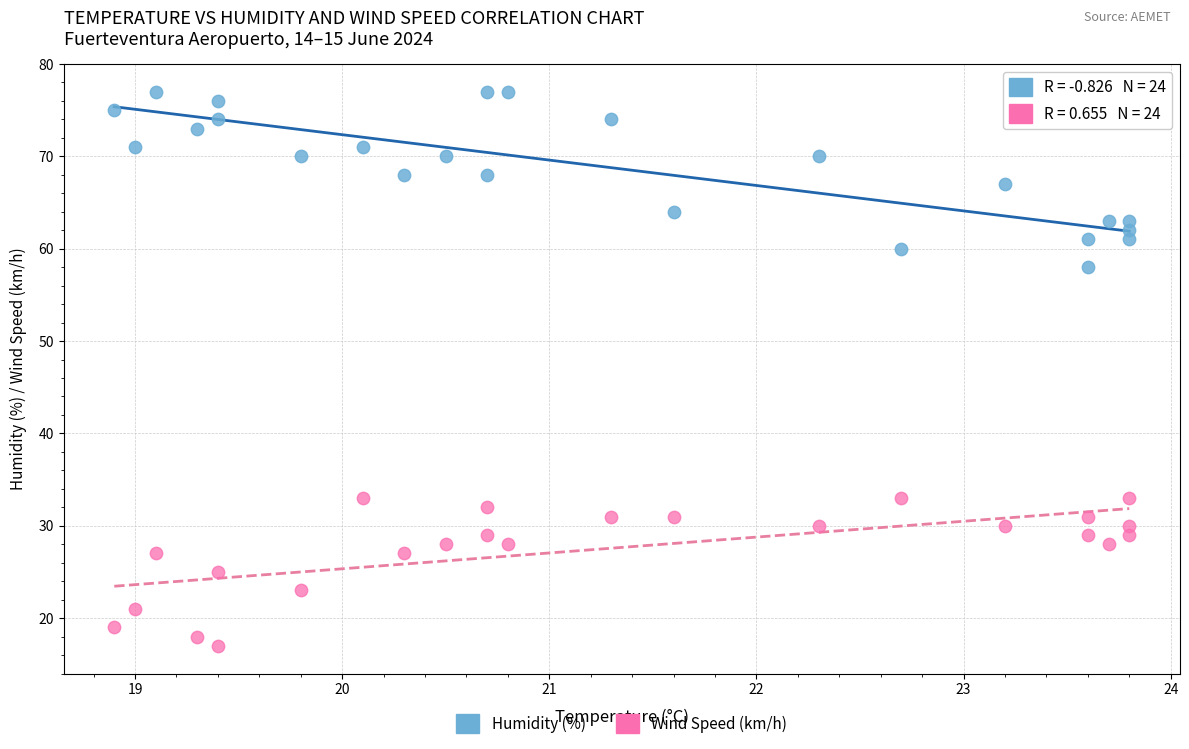

Across all data points, what is the range of Y values (max minus min)?

60